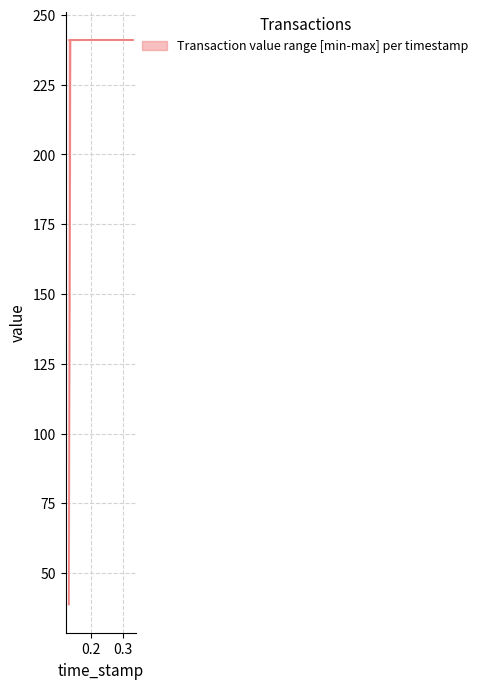

What is the difference between the maximum and minimum values?

202.3